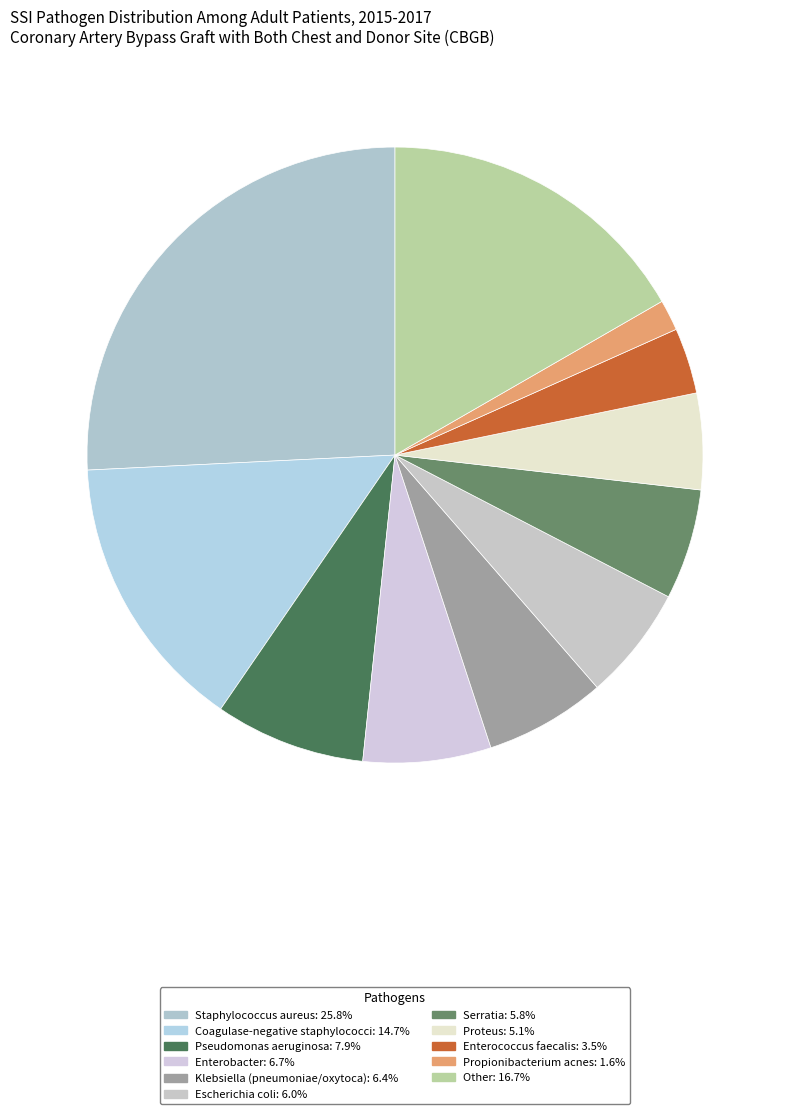

To the nearest percent, what portion does Klebsiella (pneumoniae/oxytoca) represent?

6%